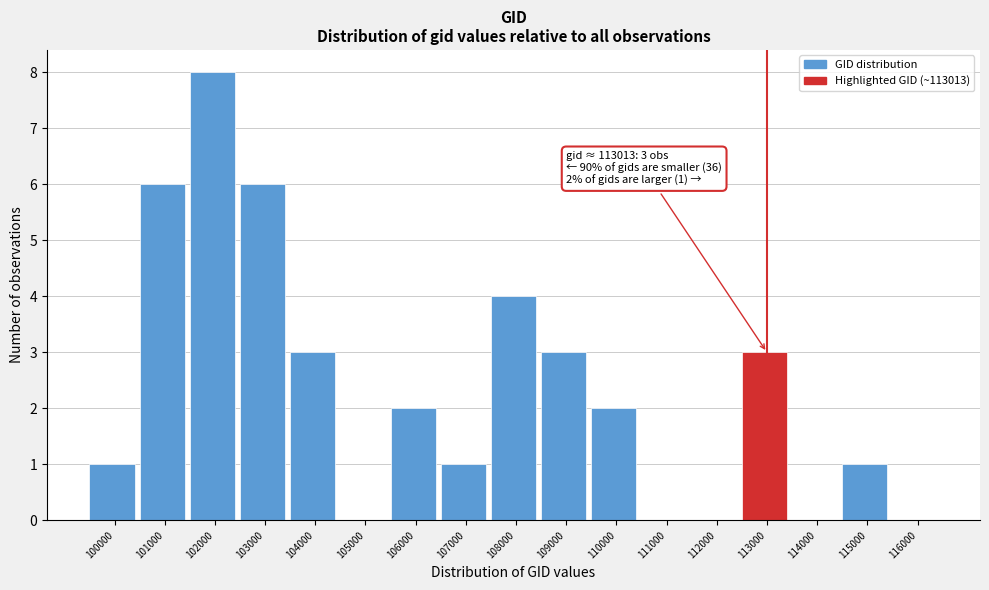

Reading right to left, what are all the values shown in this chart?

116000=0	115000=1	114000=0	113000=3	112000=0	111000=0	110000=2	109000=3	108000=4	107000=1	106000=2	105000=0	104000=3	103000=6	102000=8	101000=6	100000=1